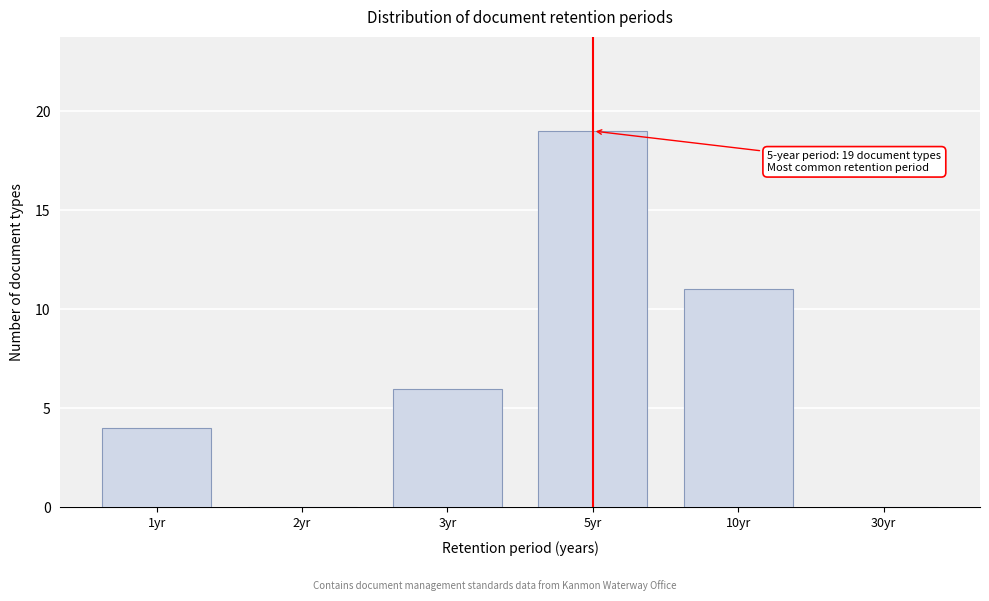

Reading right to left, transcribe all the data shown in this chart.

30yr=0	10yr=11	5yr=19	3yr=6	2yr=0	1yr=4